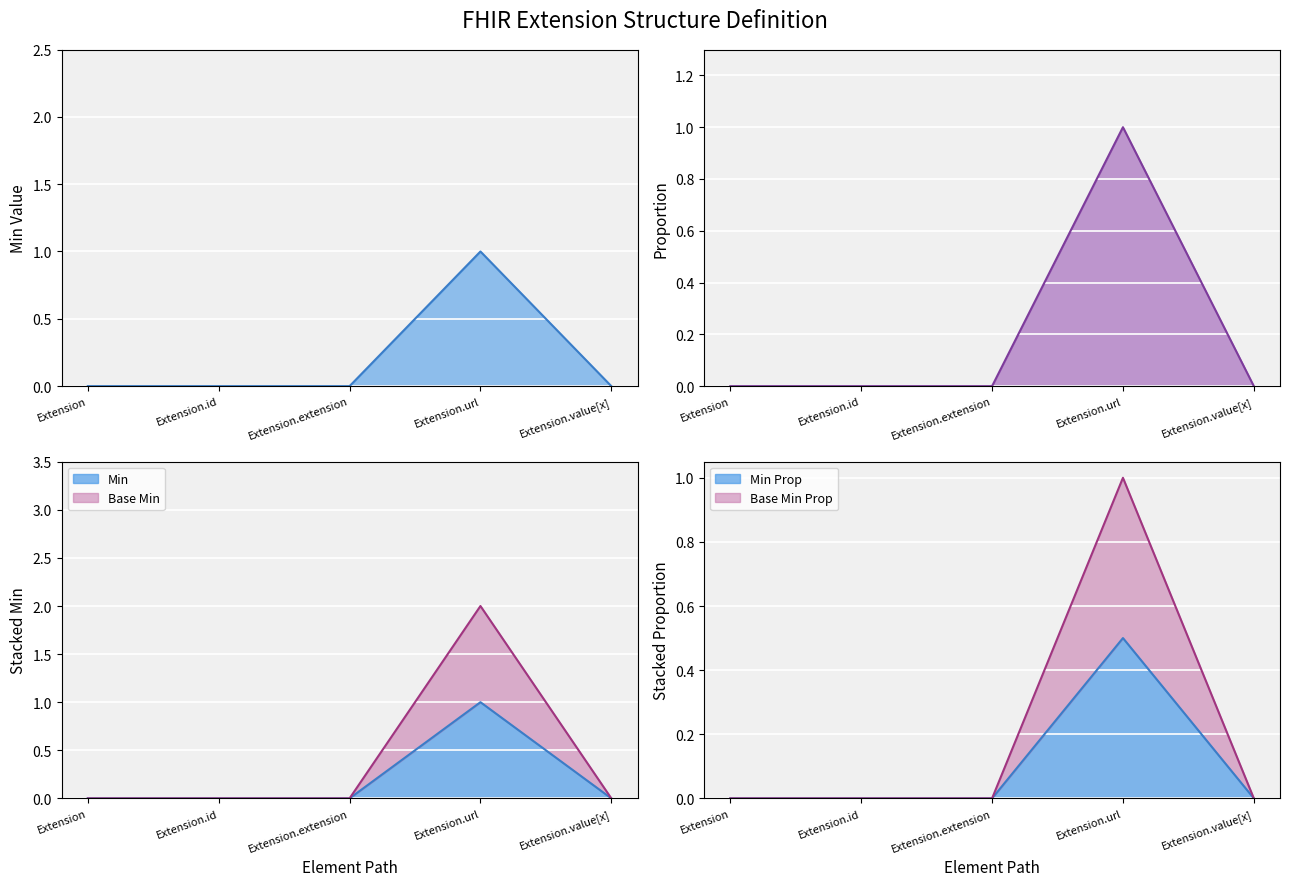

Where is Min nearest to the value 0?

Extension